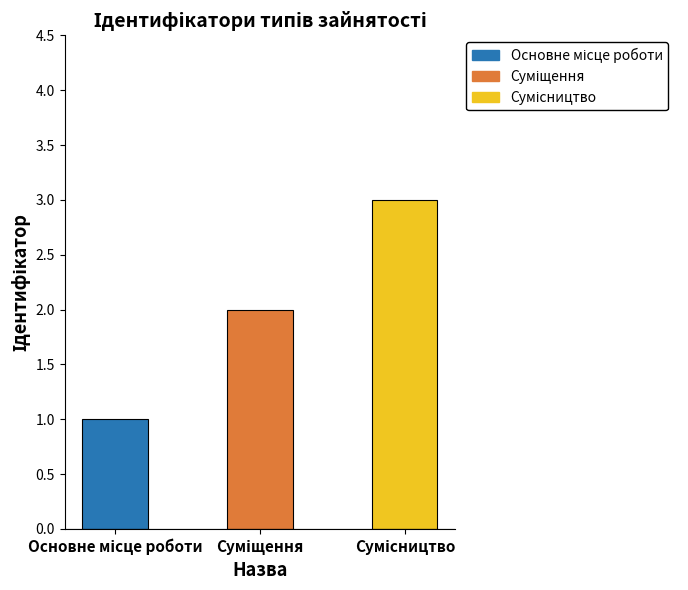

At which label is the value closest to 2?

Суміщення